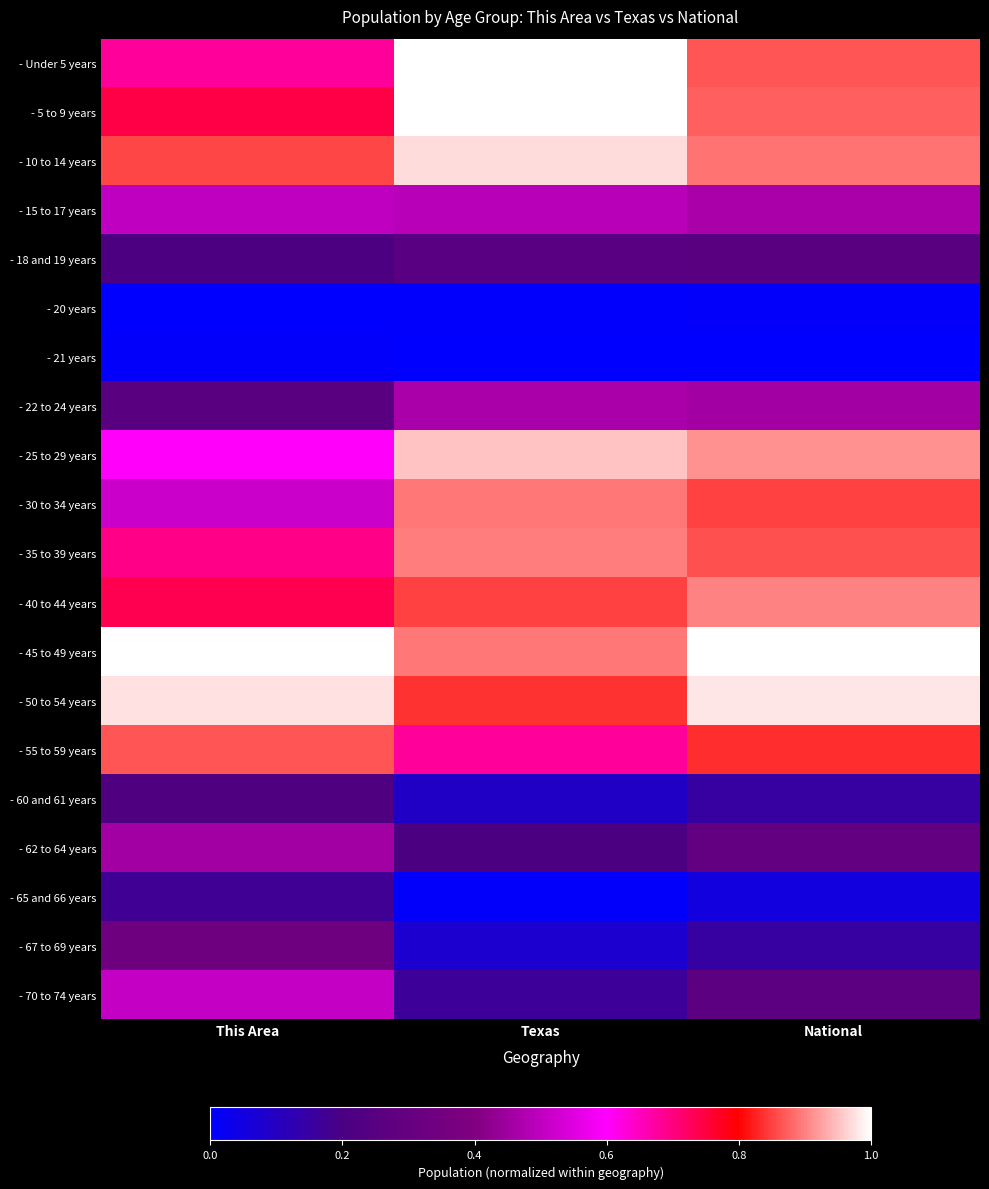

Reading left to right, list all the values displayed in this chart.

- Under 5 years: This Area=0.7	Texas=1.0	National=0.9
- 5 to 9 years: This Area=0.7	Texas=1.0	National=0.9
- 10 to 14 years: This Area=0.9	Texas=1.0	National=0.9
- 15 to 17 years: This Area=0.5	Texas=0.5	National=0.5
- 18 and 19 years: This Area=0.2	Texas=0.3	National=0.3
- 20 years: This Area=0.0	Texas=0.0	National=0.0
- 21 years: This Area=0.0	Texas=0.0	National=0.0
- 22 to 24 years: This Area=0.3	Texas=0.5	National=0.5
- 25 to 29 years: This Area=0.6	Texas=1.0	National=0.9
- 30 to 34 years: This Area=0.5	Texas=0.9	National=0.9
- 35 to 39 years: This Area=0.7	Texas=0.9	National=0.9
- 40 to 44 years: This Area=0.7	Texas=0.9	National=0.9
- 45 to 49 years: This Area=1.0	Texas=0.9	National=1.0
- 50 to 54 years: This Area=1.0	Texas=0.8	National=1.0
- 55 to 59 years: This Area=0.9	Texas=0.7	National=0.8
- 60 and 61 years: This Area=0.2	Texas=0.1	National=0.2
- 62 to 64 years: This Area=0.5	Texas=0.2	National=0.3
- 65 and 66 years: This Area=0.2	Texas=0.0	National=0.1
- 67 to 69 years: This Area=0.3	Texas=0.1	National=0.2
- 70 to 74 years: This Area=0.5	Texas=0.2	National=0.3